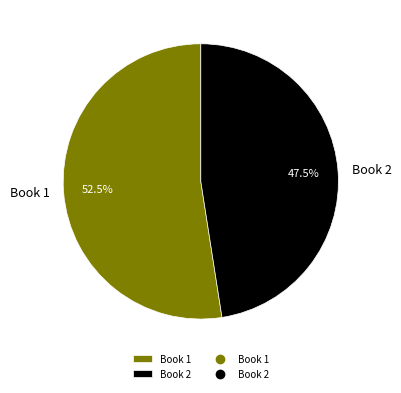

Which slice represents more than half of the pie?

Book 1